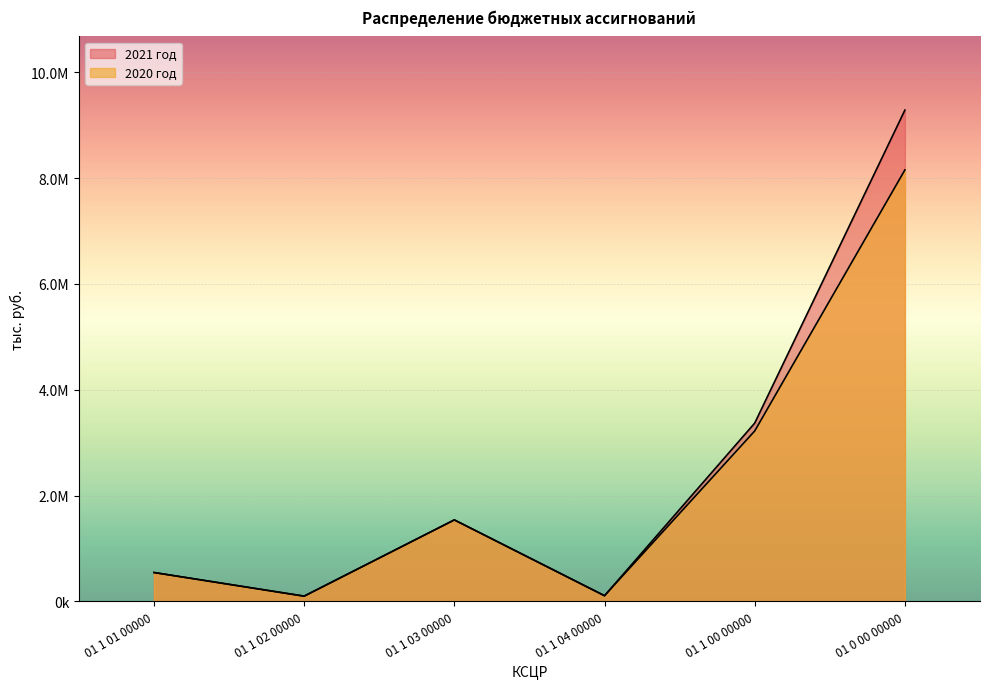

Which series has the largest range (max minus min)?

2021 год